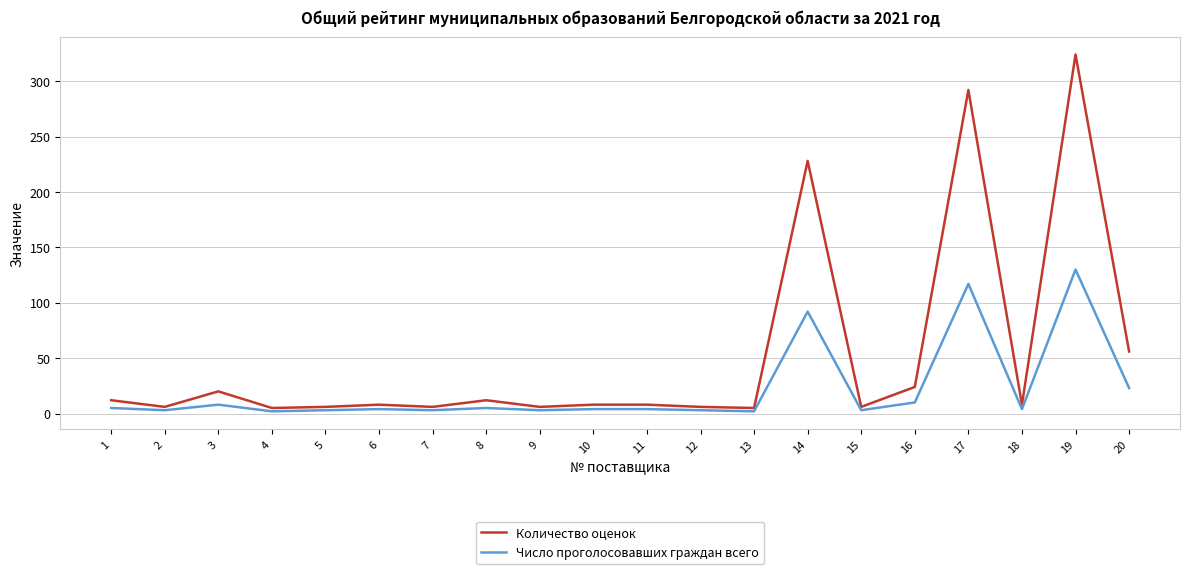

Which series has the largest total across all categories?

Количество оценок